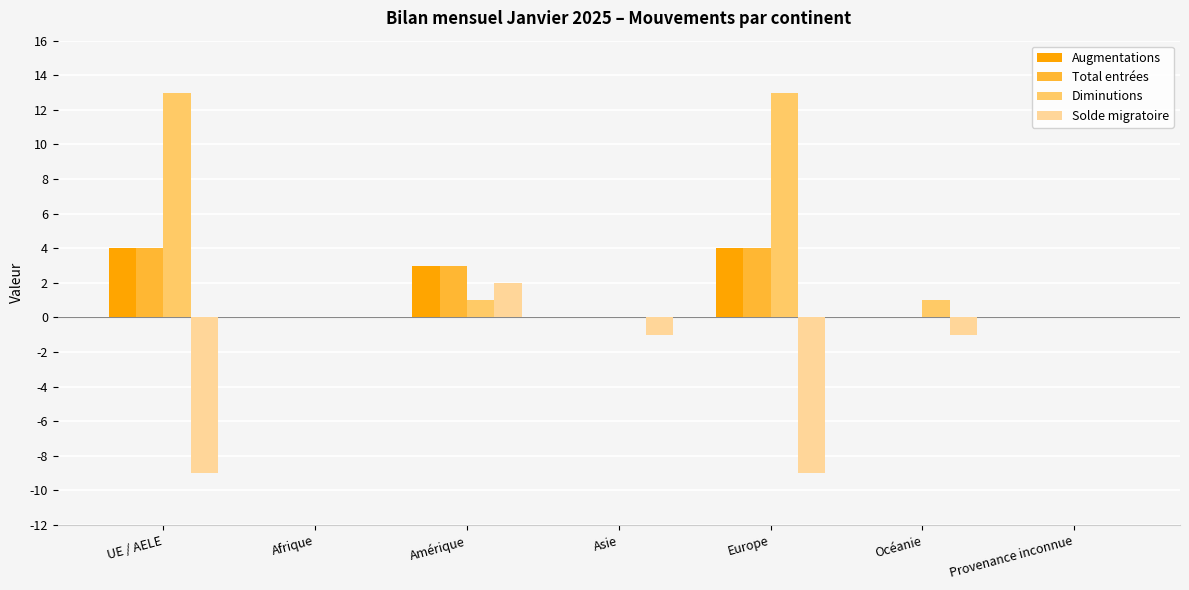

Is the value of Augmentations at UE / AELE greater than the value of Diminutions at Europe?

No